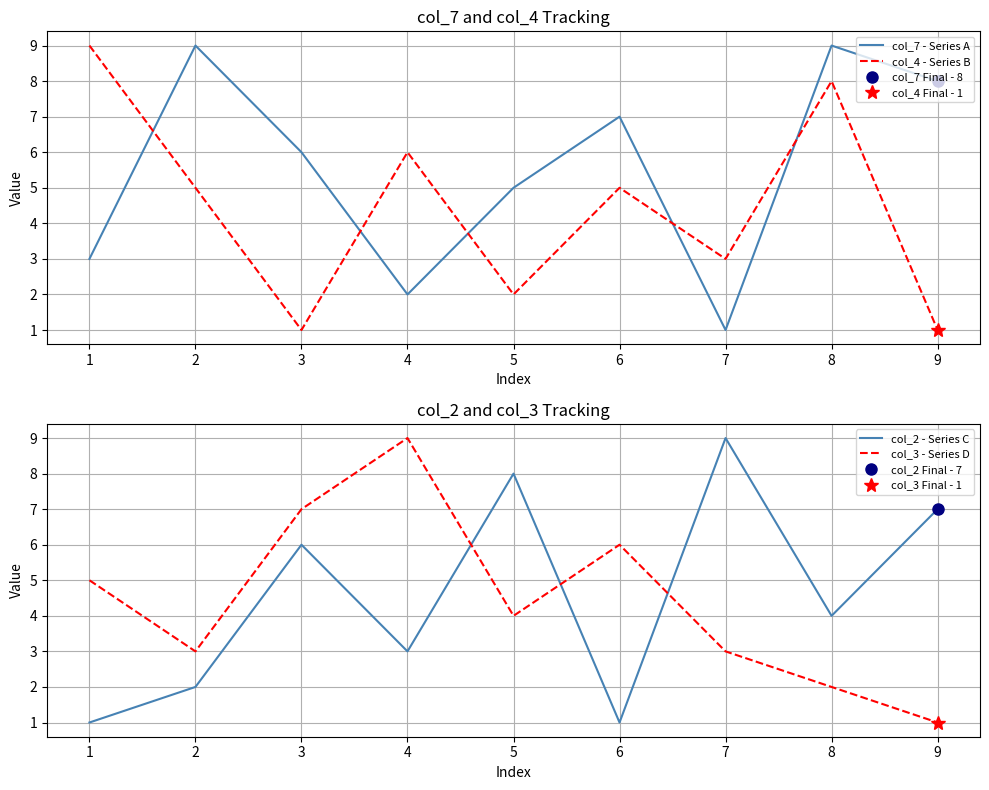

Does the chart have visible grid lines?

Yes